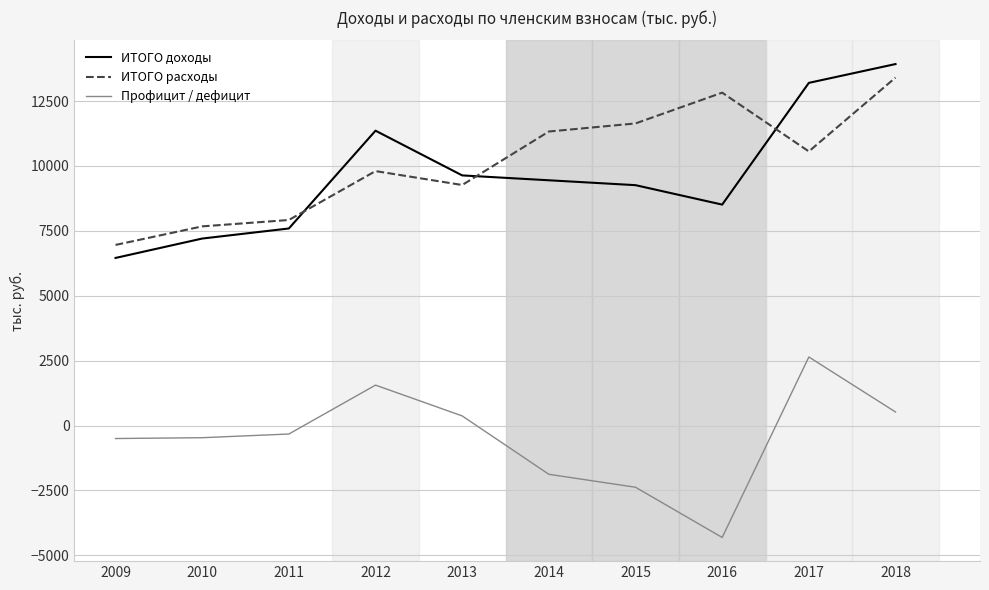

What is the total value across all series at 2016?

17024